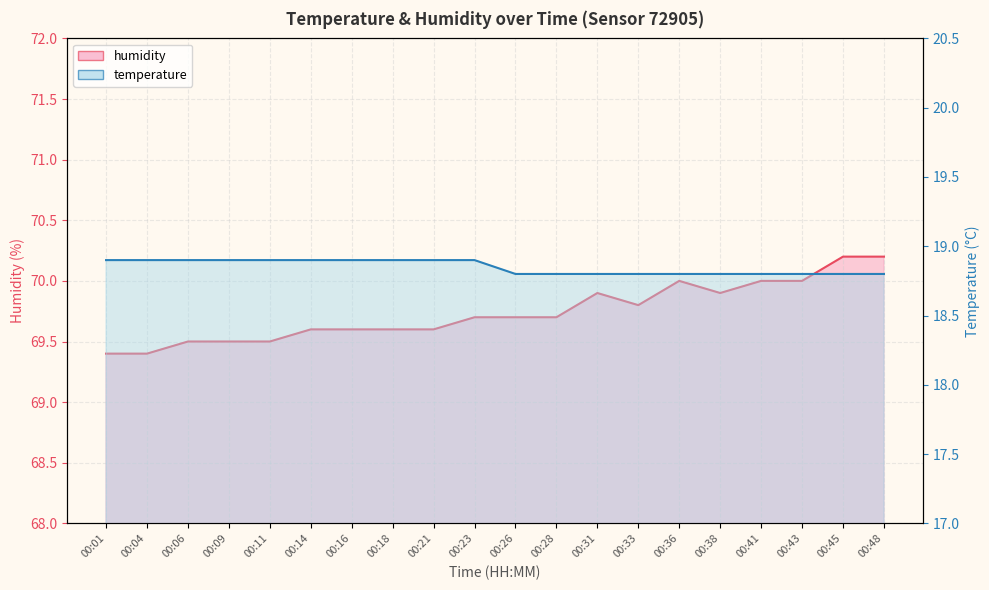

Which category has the lowest value in the temperature series?

00:26